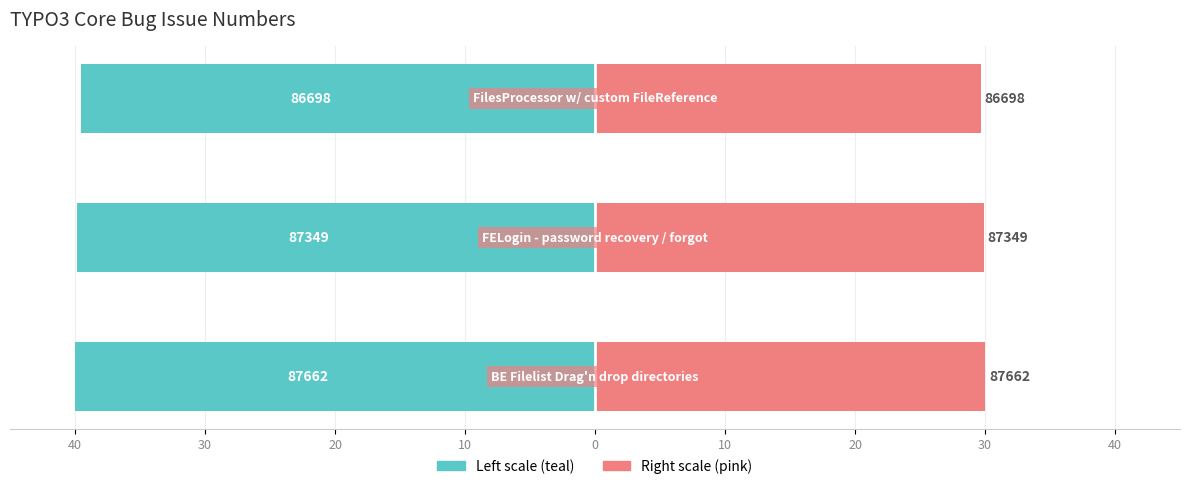

Reading right to left, what are all the values shown in this chart?

Issue #: 20=-39.6	30=-39.9	40=-40.0
Normalized Scale: 20=29.7	30=29.9	40=30.0